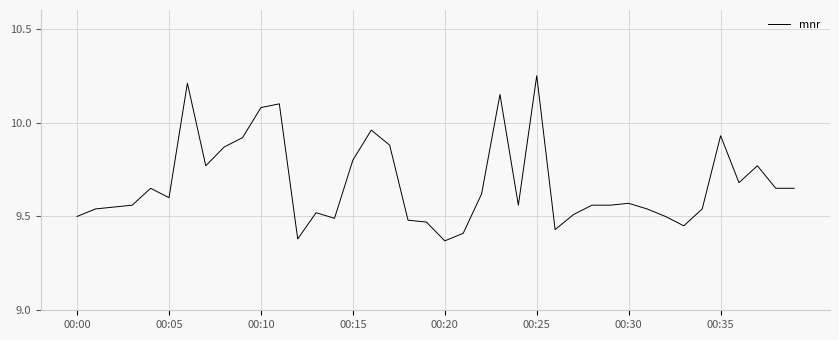

What is the value of the 38th point from the left?

9.8